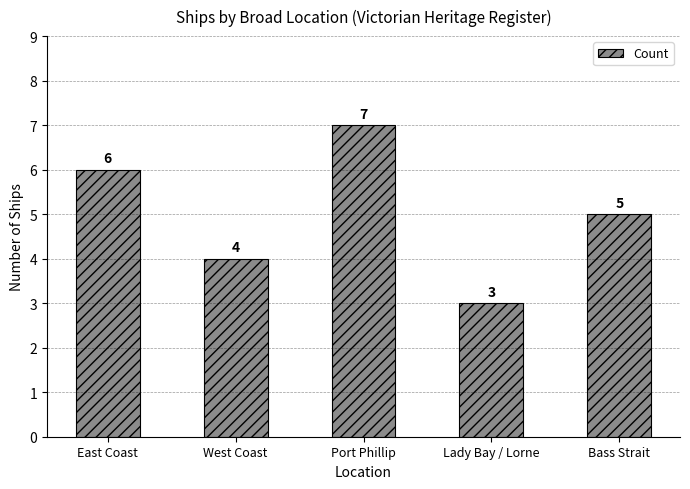

At which label is the value closest to 5?

Bass Strait